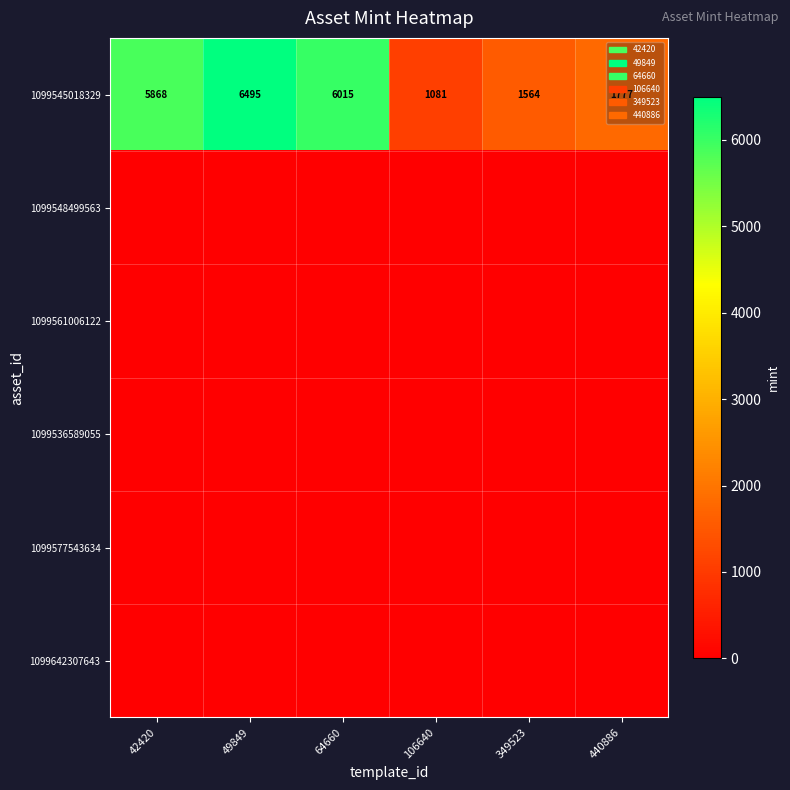

Is it true that 1099545018329 equals 1564 at 349523?

True